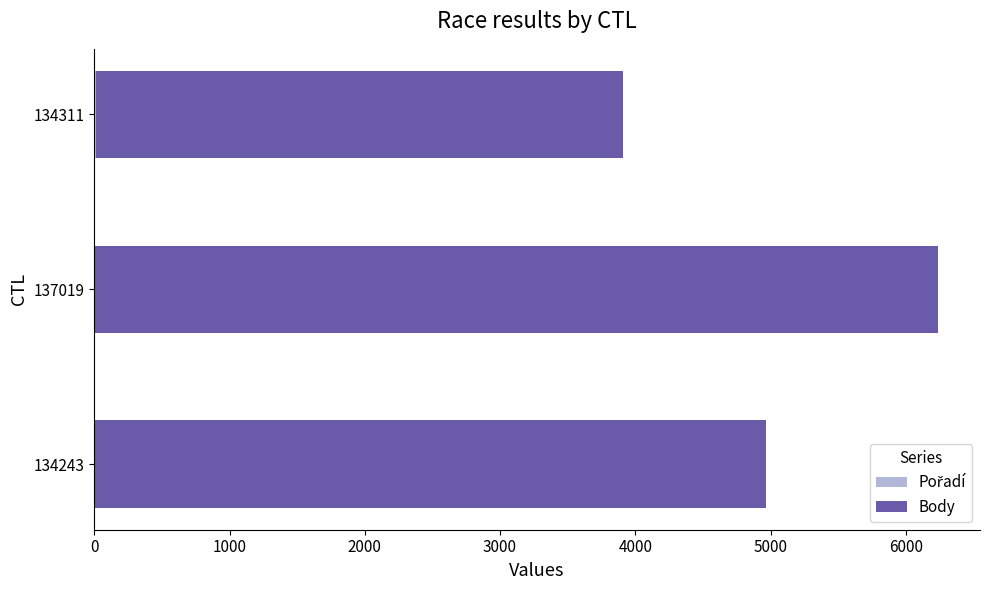

At which category is the sum across all series the highest?

137019